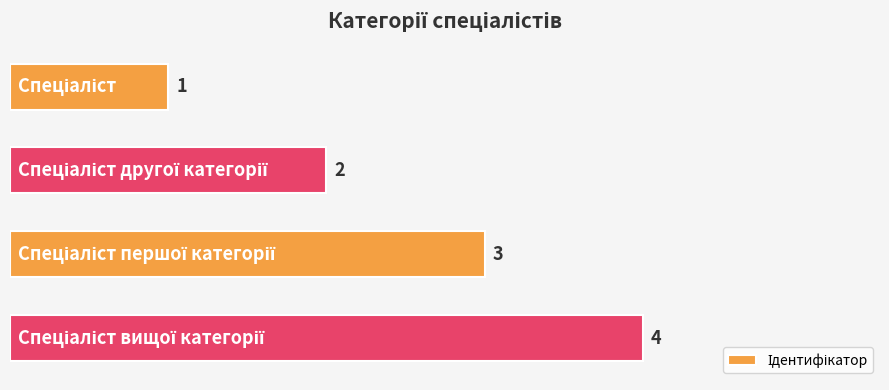

What is the difference between the maximum and minimum values?

3